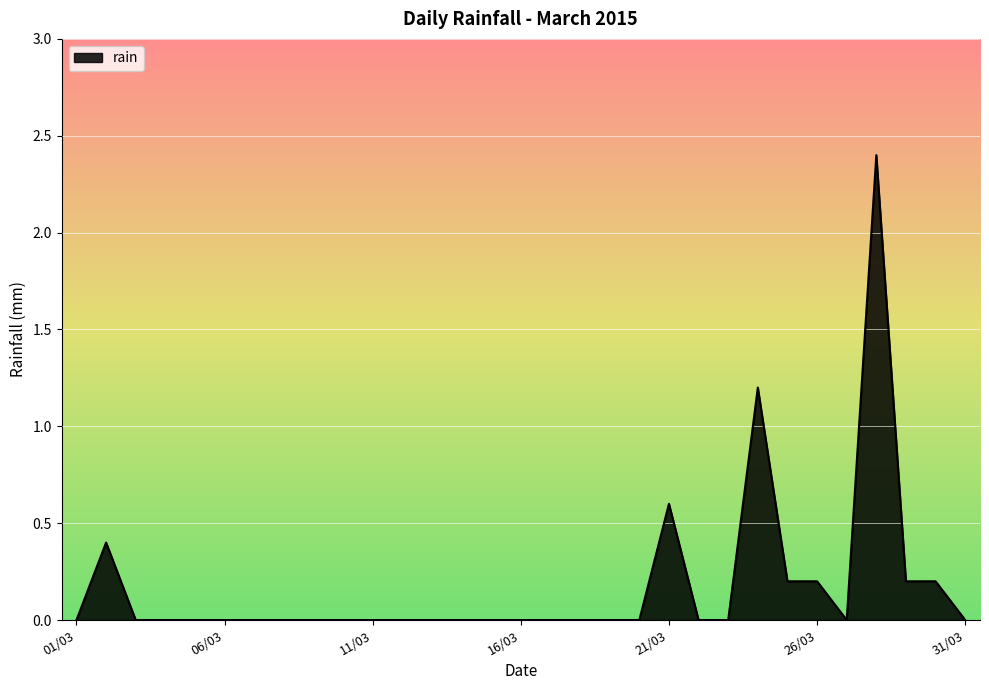

What is the greatest value displayed?

2.4